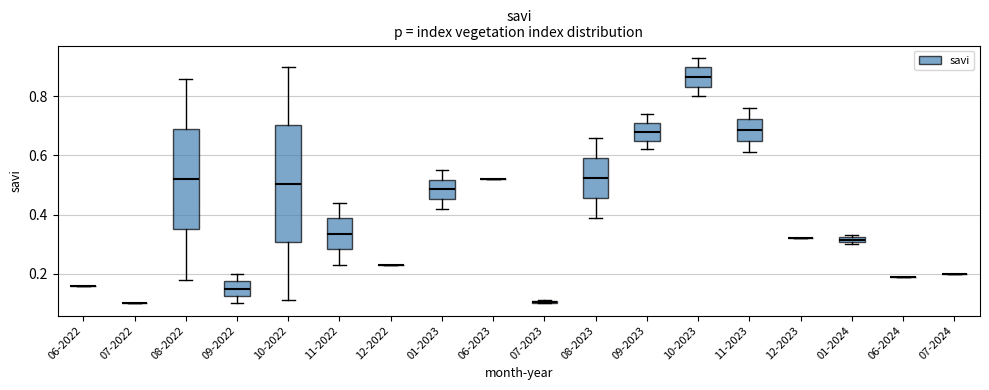

Which box is the tallest, from its lower edge to its upper edge?

10-2022